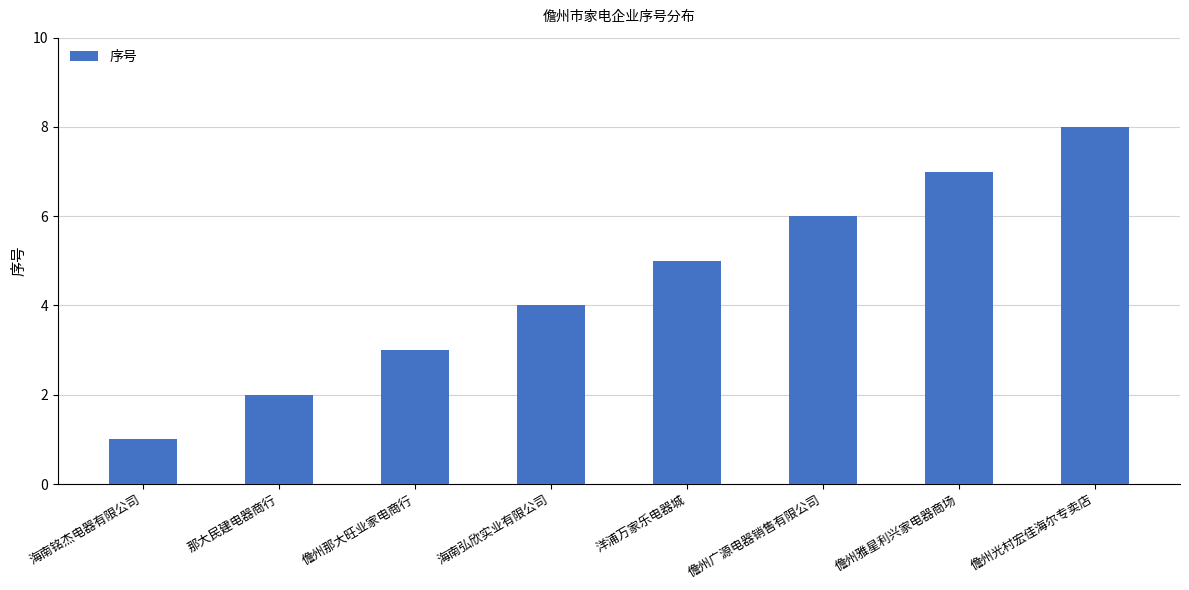

Reading left to right, what are all the values shown in this chart?

海南铭杰电器有限公司=1	那大民建电器商行=2	儋州那大旺业家电商行=3	海南弘欣实业有限公司=4	洋浦万家乐电器城=5	儋州广源电器销售有限公司=6	儋州雅星利兴家电器商场=7	儋州光村宏佳海尔专卖店=8